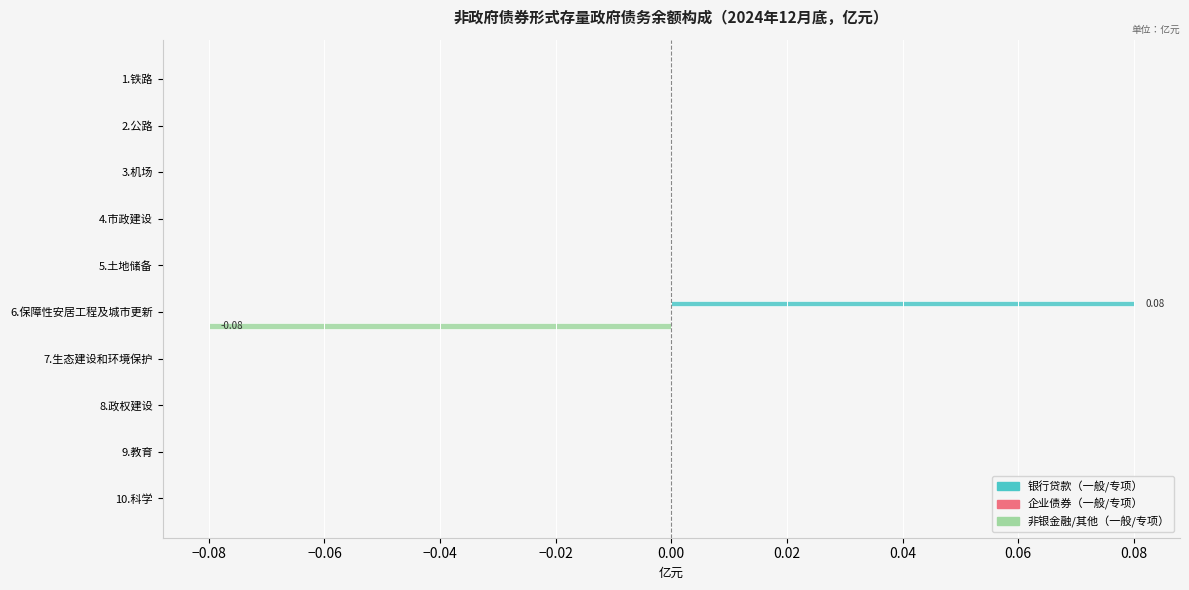

What is the spread (max minus min) of values at −0.08?

0.1